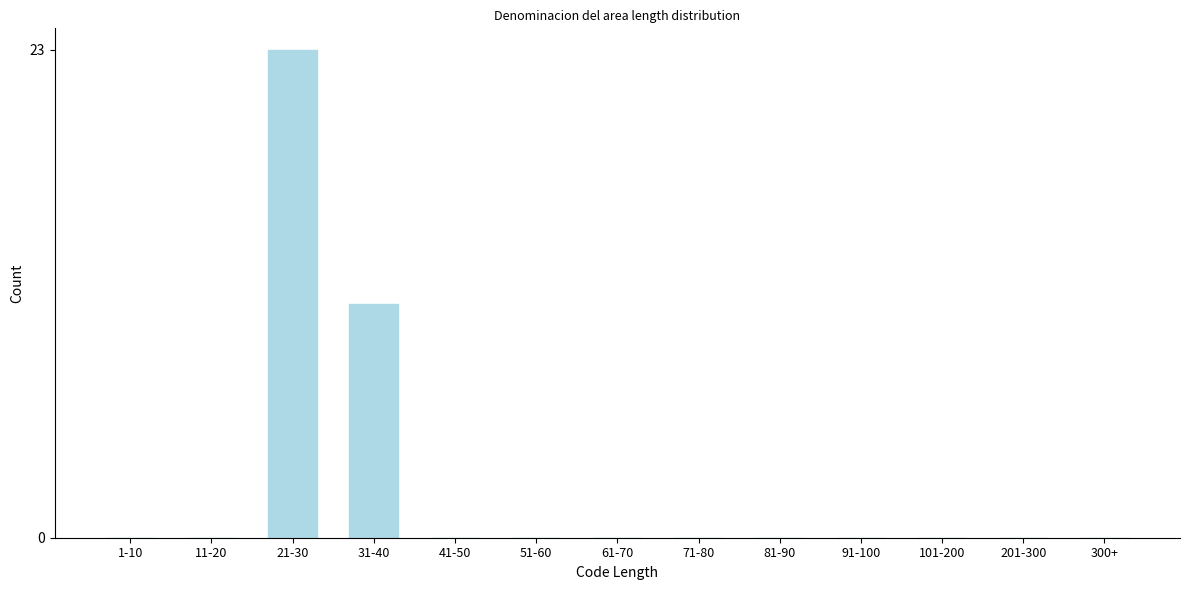

Reading left to right, extract all data points from this chart.

1-10=0	11-20=0	21-30=23	31-40=11	41-50=0	51-60=0	61-70=0	71-80=0	81-90=0	91-100=0	101-200=0	201-300=0	300+=0